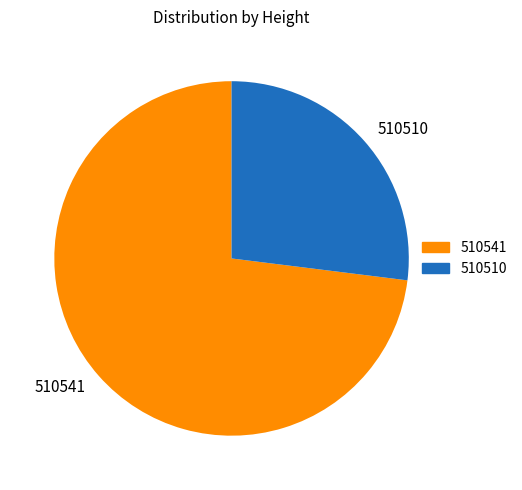

What is the smallest slice in the pie chart?

510510